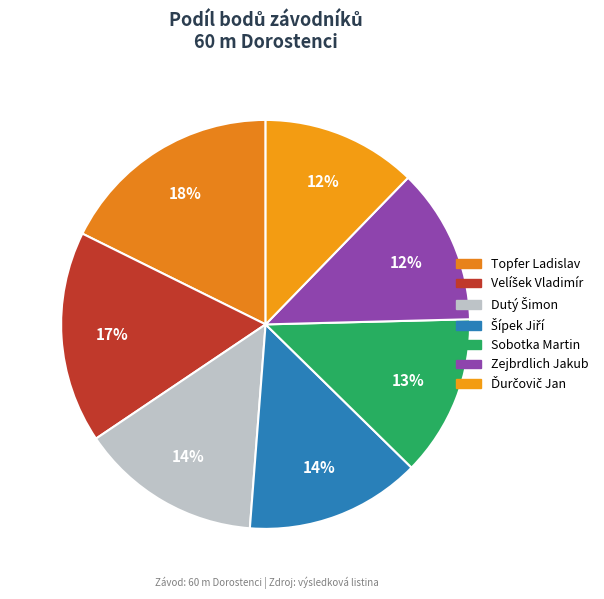

Combined, do Sobotka Martin and Topfer Ladislav account for over 50%?

No